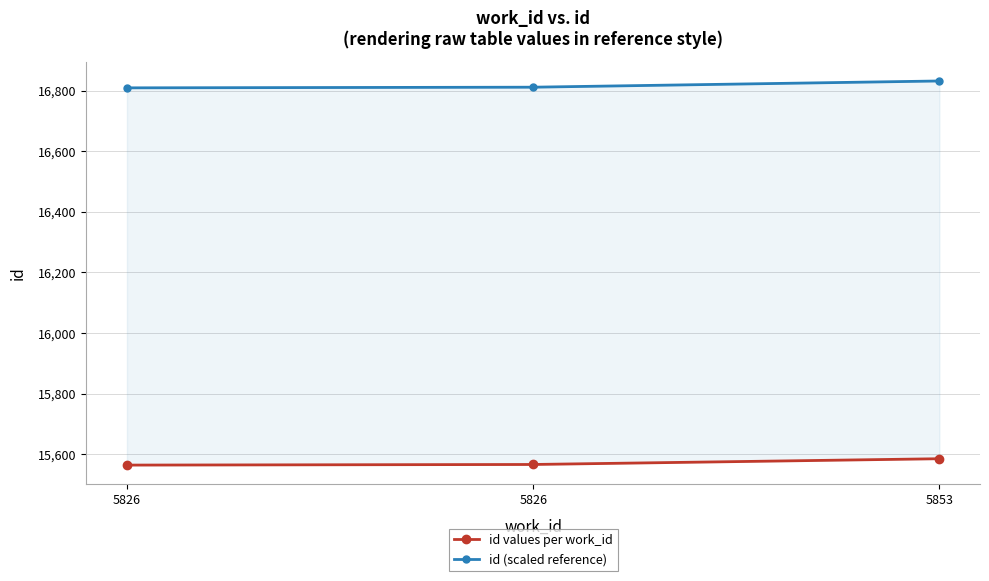

How many data points in id values per work_id are above 15566?

1